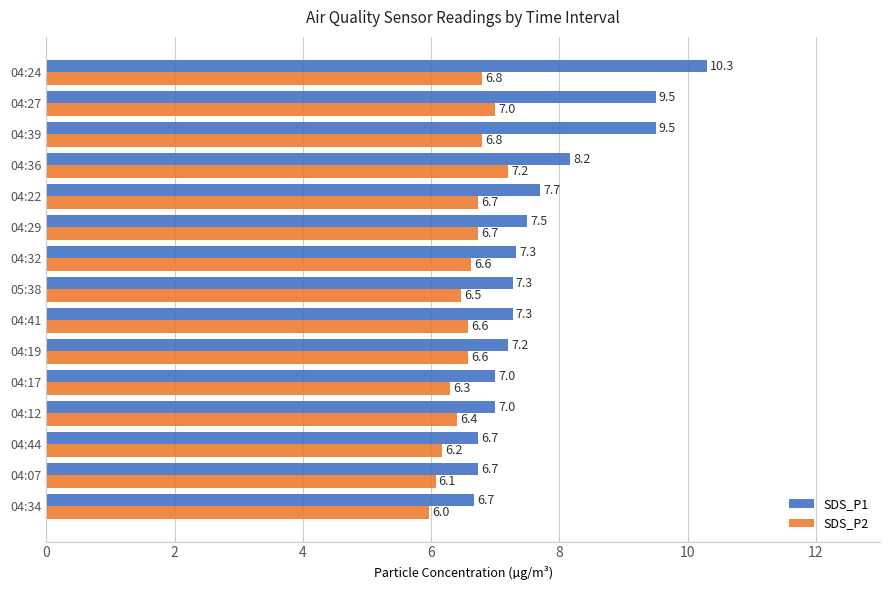

What is the sum of the SDS_P2 values at 04:24 and 04:32?

13.4